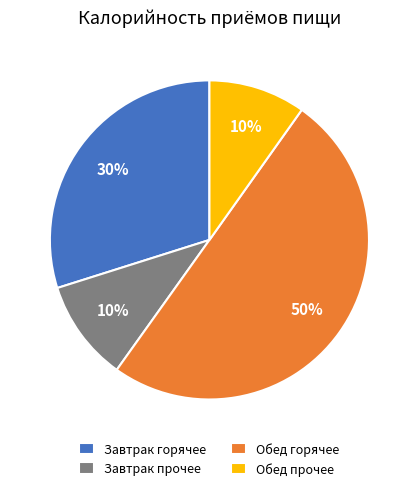

Between Обед горячее and Завтрак горячее, which is larger?

Обед горячее